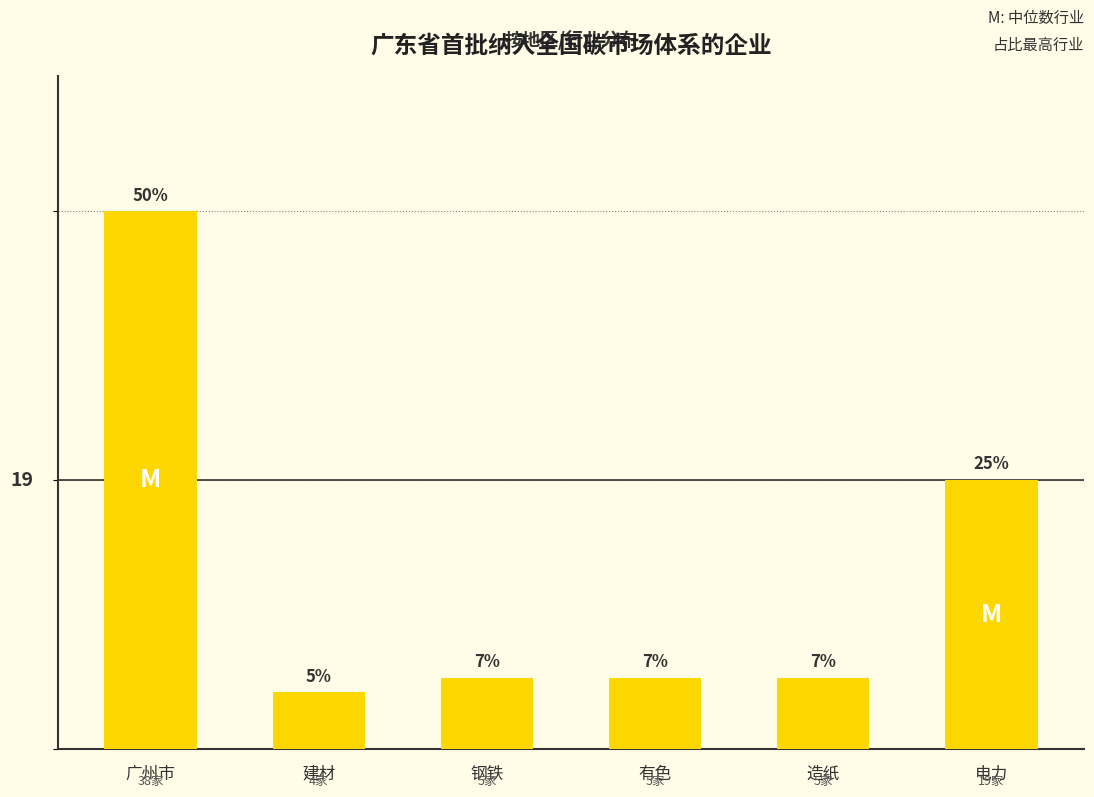

How many data points does each series have?

6